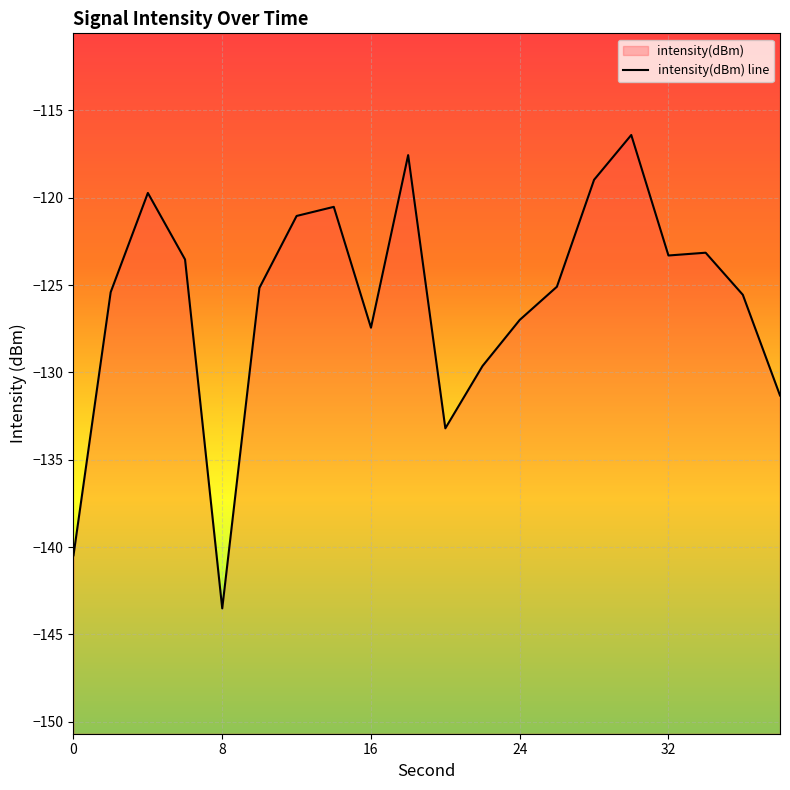

How many points are higher than both their immediate neighbors (excluding endpoints)?

5